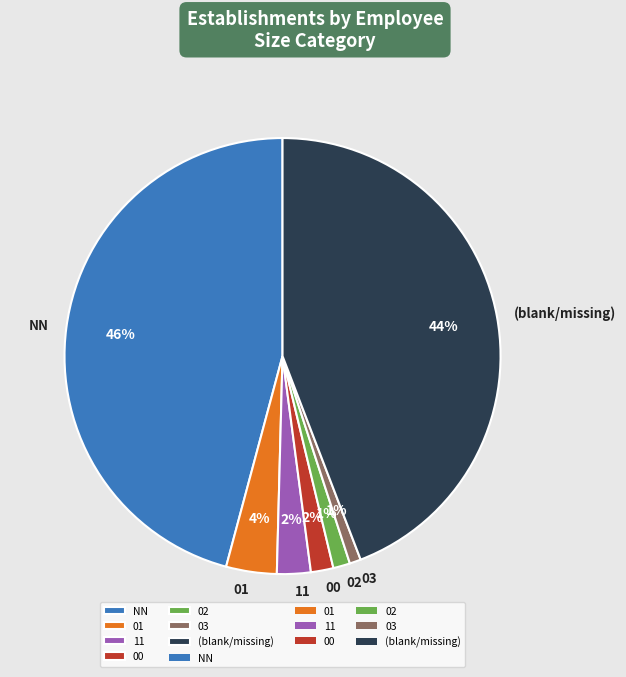

Do (blank/missing) and 11 together represent more than half of the pie?

No